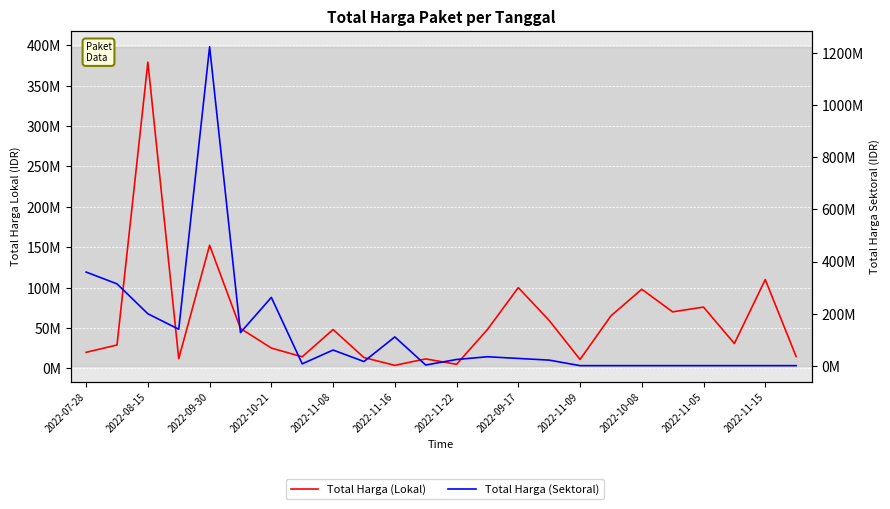

Count the number of categories in the chart.

24